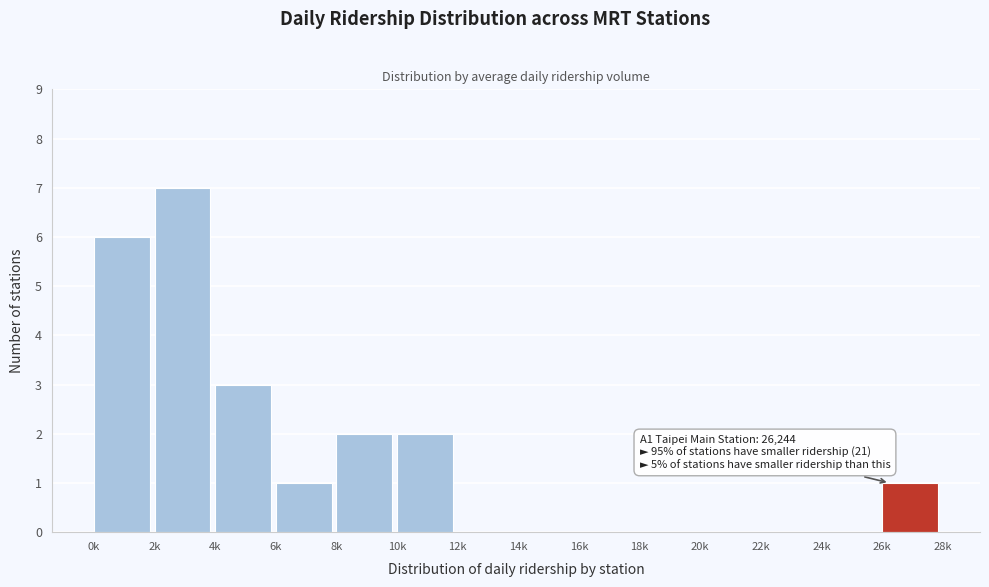

Reading left to right, list all the values displayed in this chart.

0k=6	2k=7	4k=3	6k=1	8k=2	10k=2	12k=0	14k=0	16k=0	18k=0	20k=0	22k=0	24k=0	26k=1